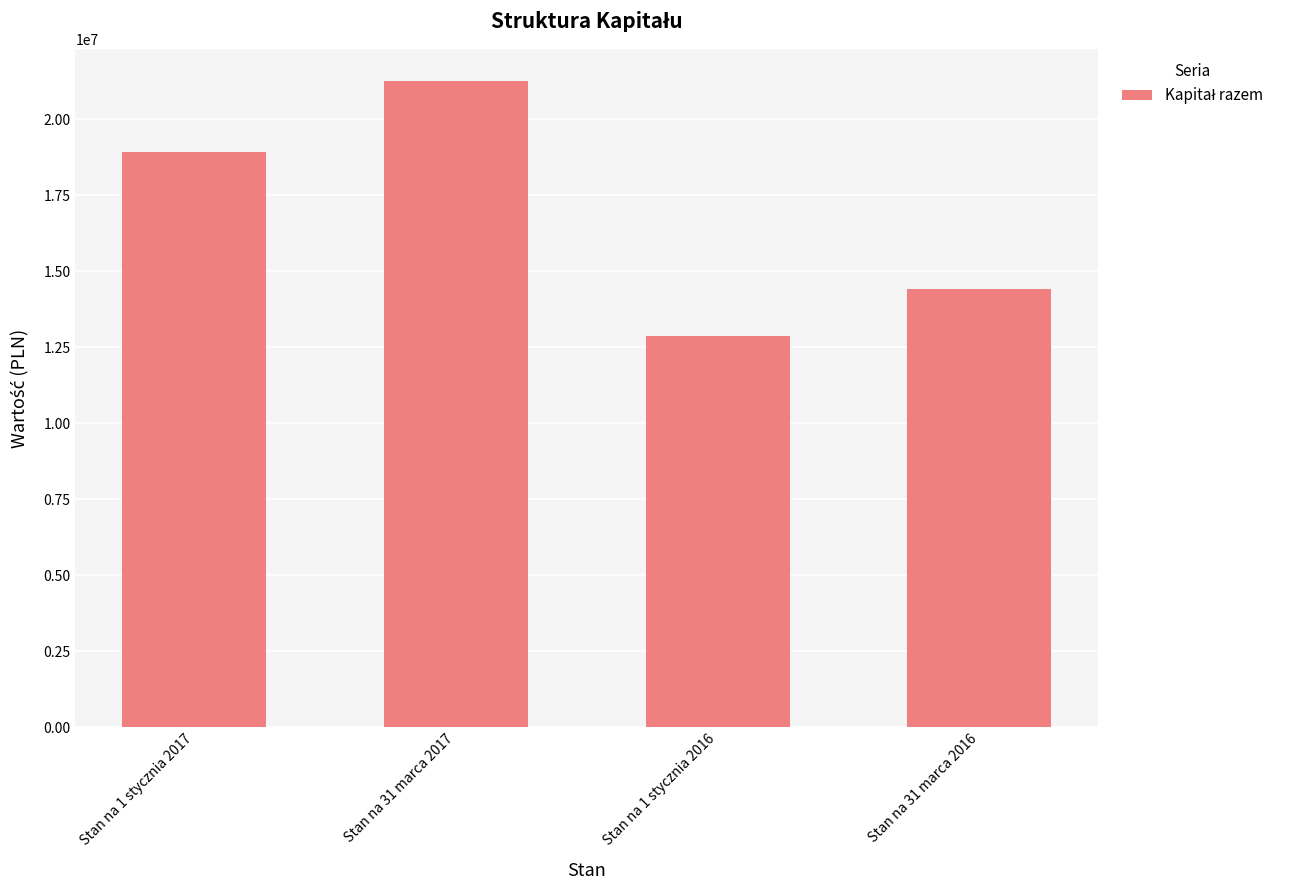

Reading left to right, list all the values displayed in this chart.

Stan na 1 stycznia 2017=18921000	Stan na 31 marca 2017=21255000	Stan na 1 stycznia 2016=12858000	Stan na 31 marca 2016=14400000